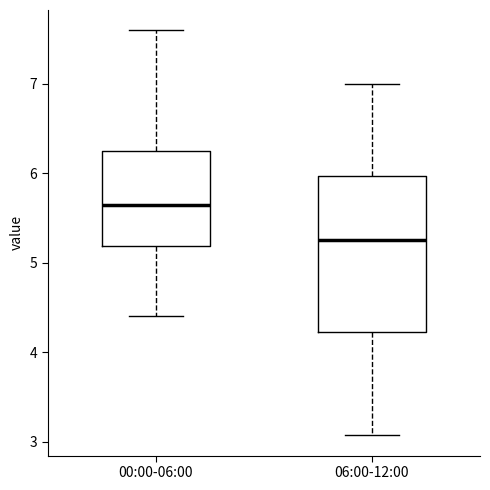

Reading left to right, read every box against the y-axis: the position of its median line, the range the box covers, and the ends of its whiskers. The values are not printed on the chart, so give them approximately, as read against the axis.

00:00-06:00: median 5.7, box 5.2 to 6.2, whiskers 4.4 to 7.6
06:00-12:00: median 5.3, box 4.2 to 6.0, whiskers 3.1 to 7.0